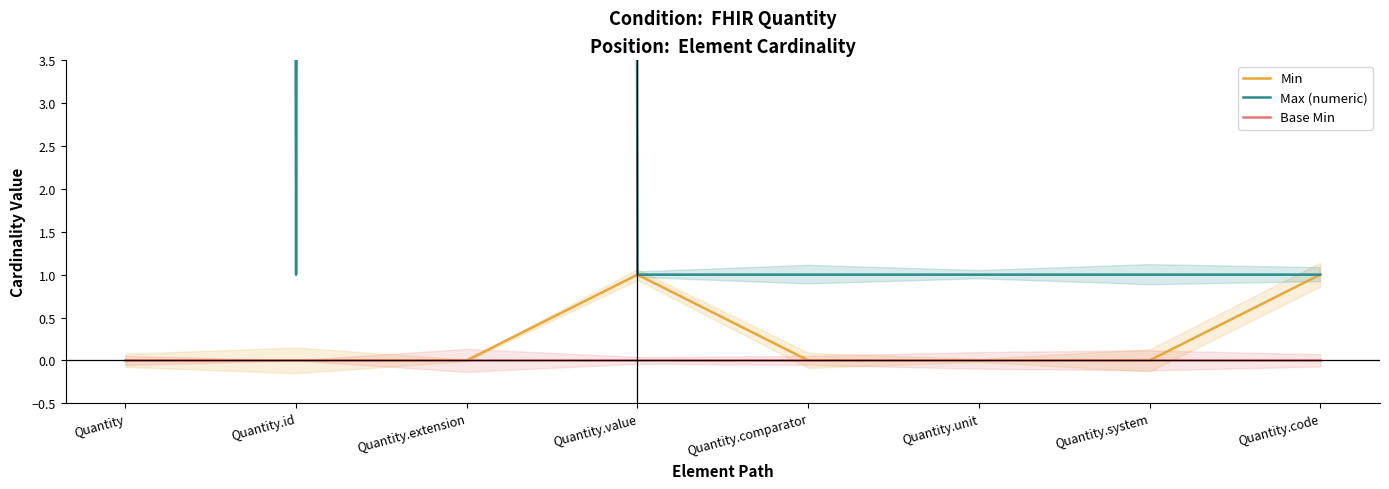

Reading right to left, transcribe all the data shown in this chart.

Min: Quantity.code=1	Quantity.system=0	Quantity.unit=0	Quantity.comparator=0	Quantity.value=1	Quantity.extension=0	Quantity.id=0	Quantity=0
Max (numeric): Quantity.code=1	Quantity.system=1	Quantity.unit=1	Quantity.comparator=1	Quantity.value=1	Quantity.extension=999	Quantity.id=1	Quantity=999
Base Min: Quantity.code=0	Quantity.system=0	Quantity.unit=0	Quantity.comparator=0	Quantity.value=0	Quantity.extension=0	Quantity.id=0	Quantity=0